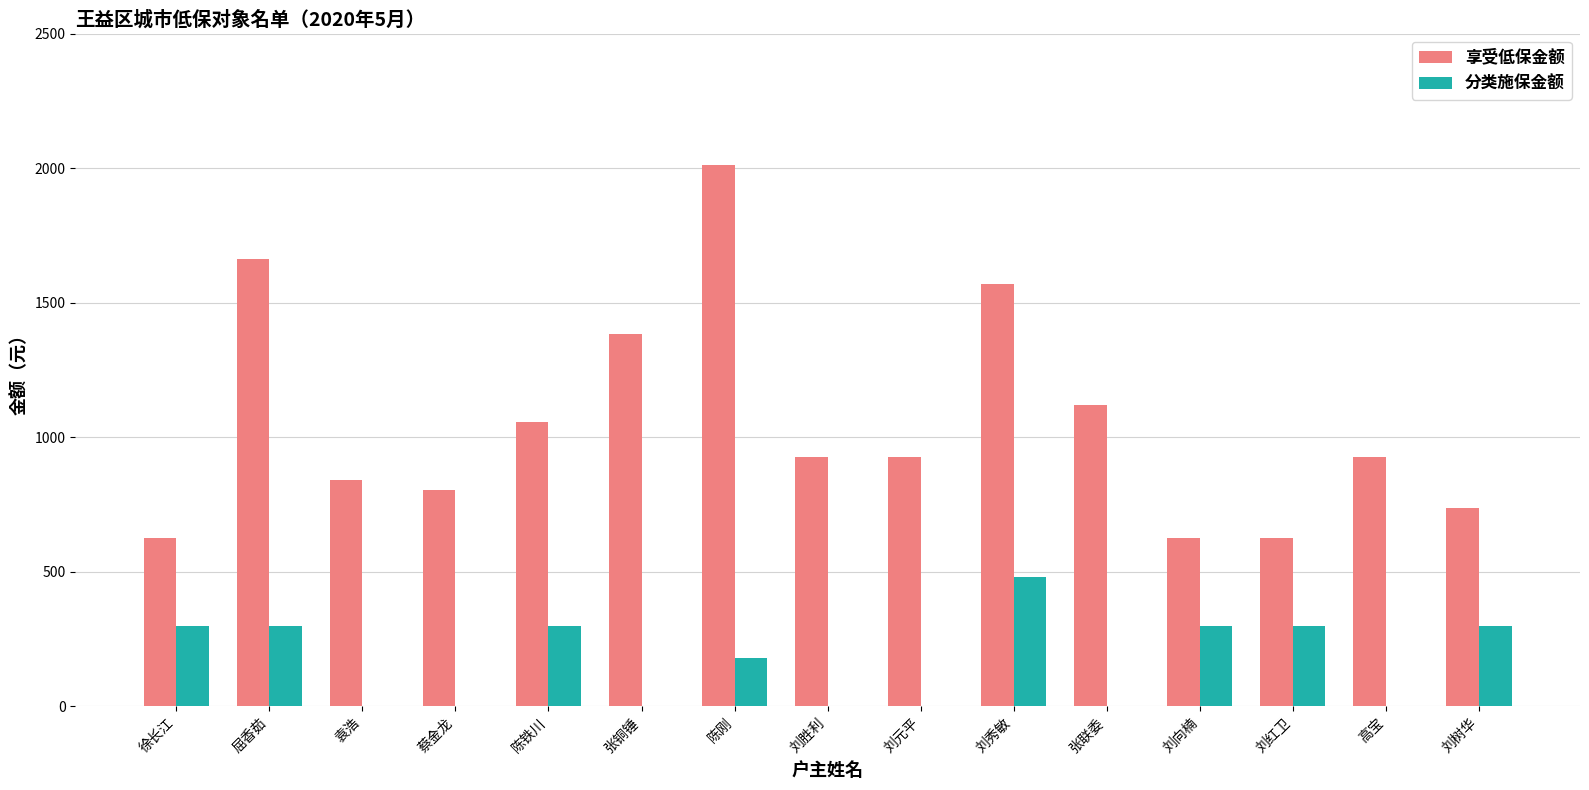

Reading left to right, what are all the values shown in this chart?

享受低保金额: 徐长江=625	屈香茹=1661	袁浩=841	蔡金龙=805	陈铁川=1057	张铜锤=1385	陈刚=2013	刘胜利=925	刘元平=925	刘秀敏=1571	张联委=1121	刘向楠=625	刘红卫=625	高宝=925	刘树华=737
分类施保金额: 徐长江=300	屈香茹=300	袁浩=0	蔡金龙=0	陈铁川=300	张铜锤=0	陈刚=180	刘胜利=0	刘元平=0	刘秀敏=480	张联委=0	刘向楠=300	刘红卫=300	高宝=0	刘树华=300